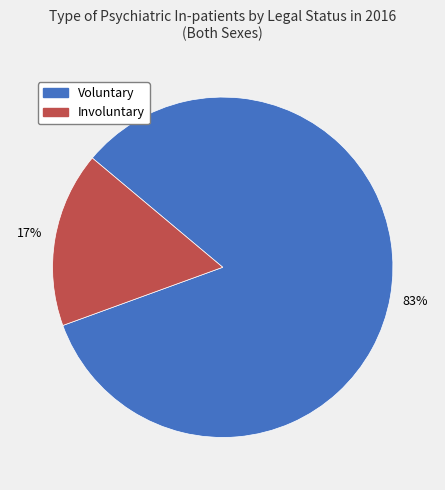

How many slices are in this pie chart?

2